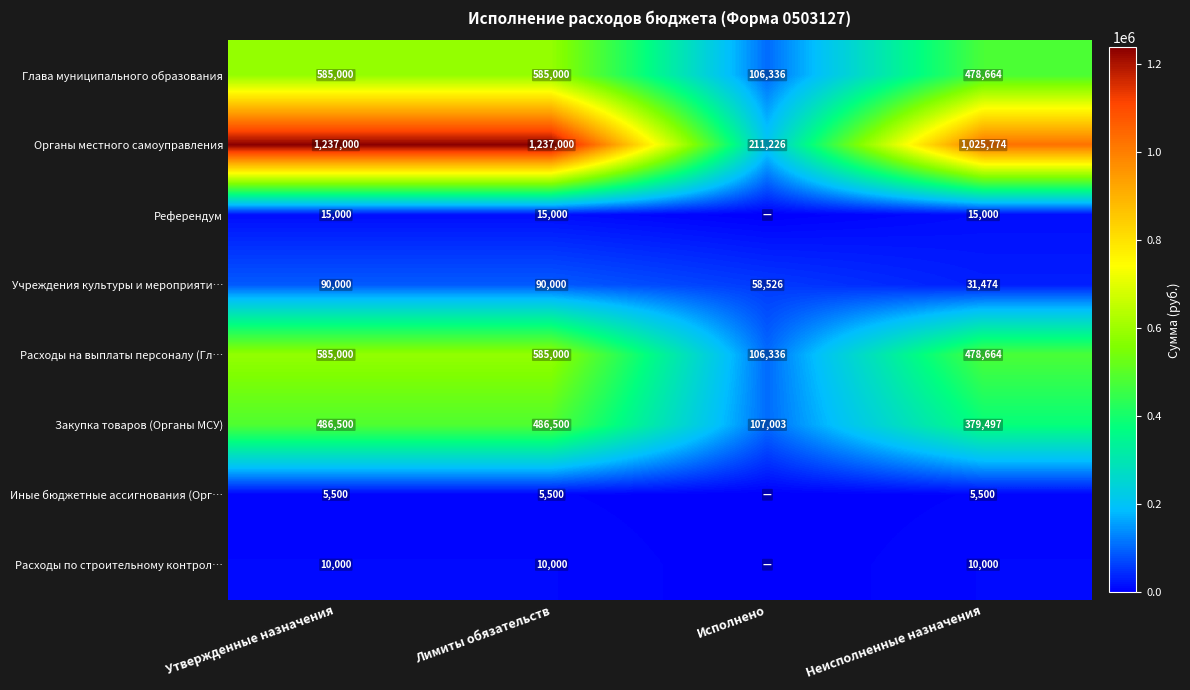

Between Лимиты обязательств and Неисполненные назначения, which series saw the biggest shift?

Органы местного самоуправления